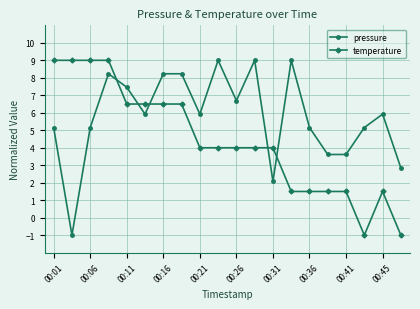

What is the lowest value of the temperature series?

-1.0